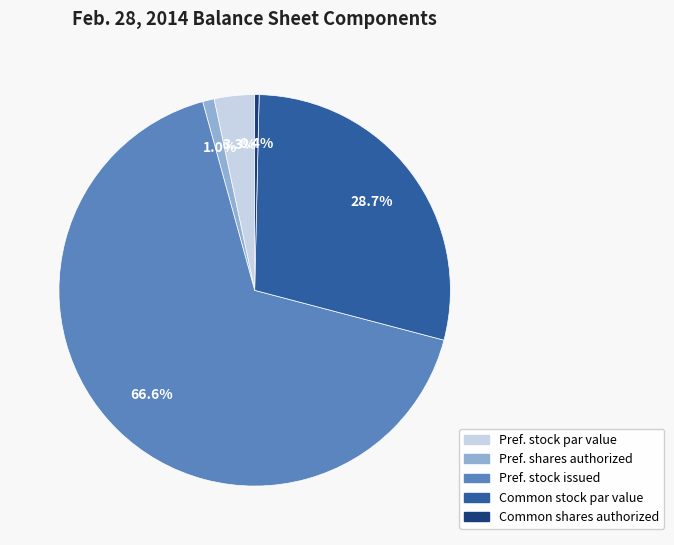

Between Pref. shares authorized and Common stock par value, which is larger?

Common stock par value